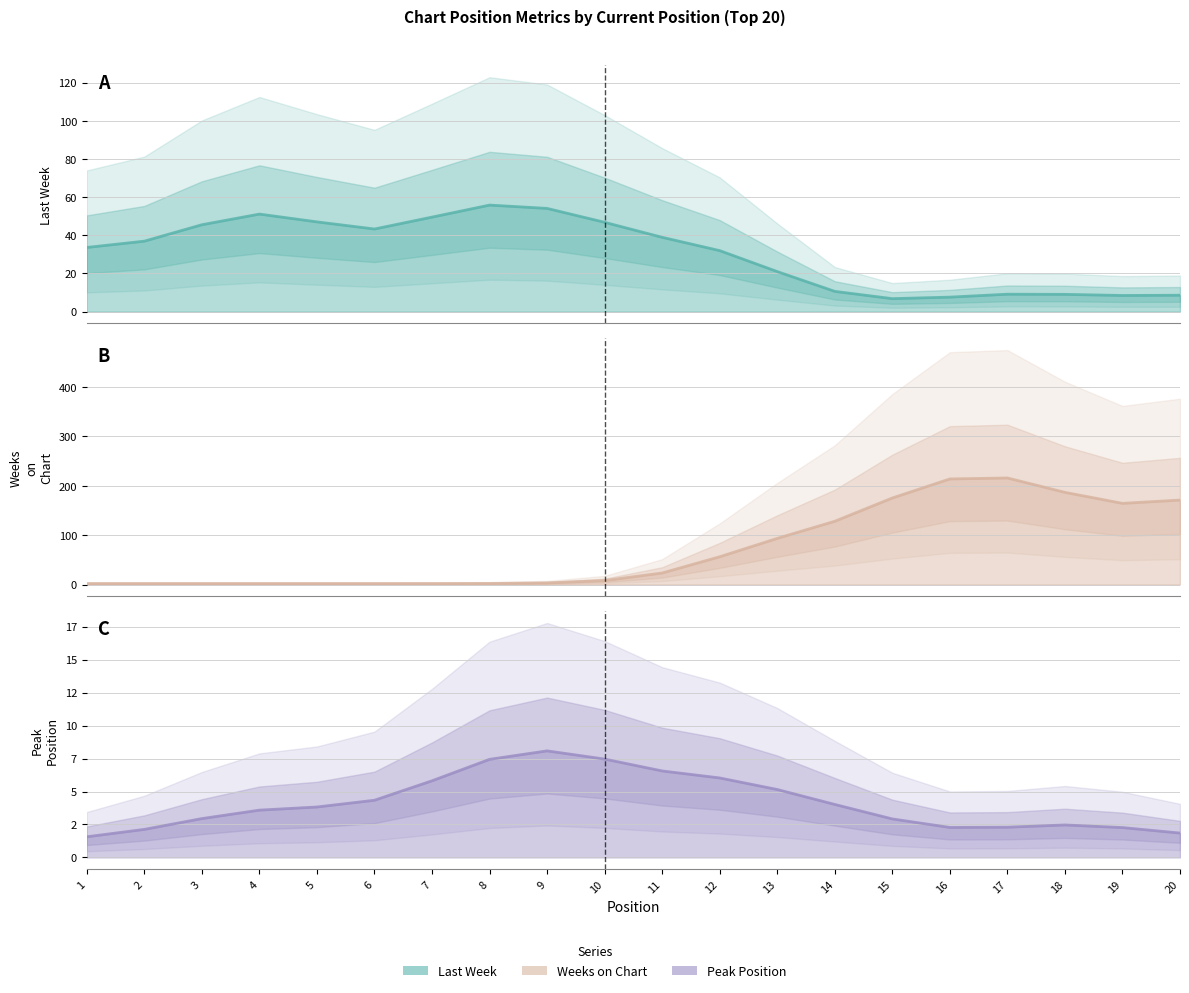

At which category is the sum across all series the highest?

17